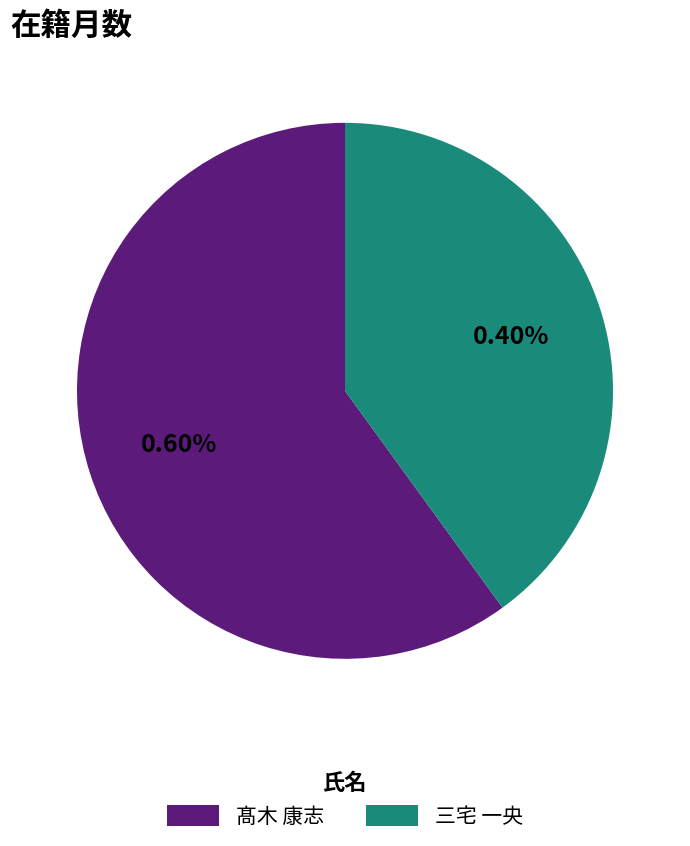

Rank the categories by value from highest to lowest.

髙木 康志, 三宅 一央